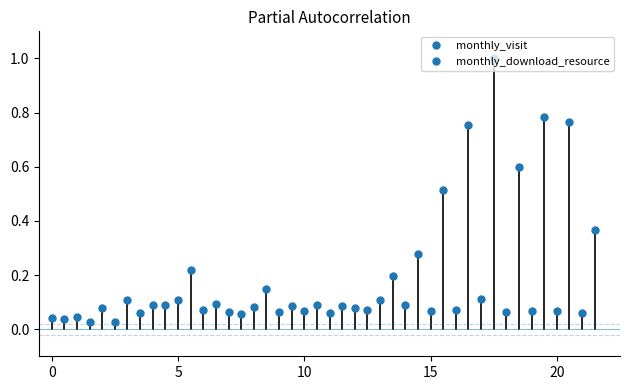

What is the average value of the monthly_download_resource series?

0.3